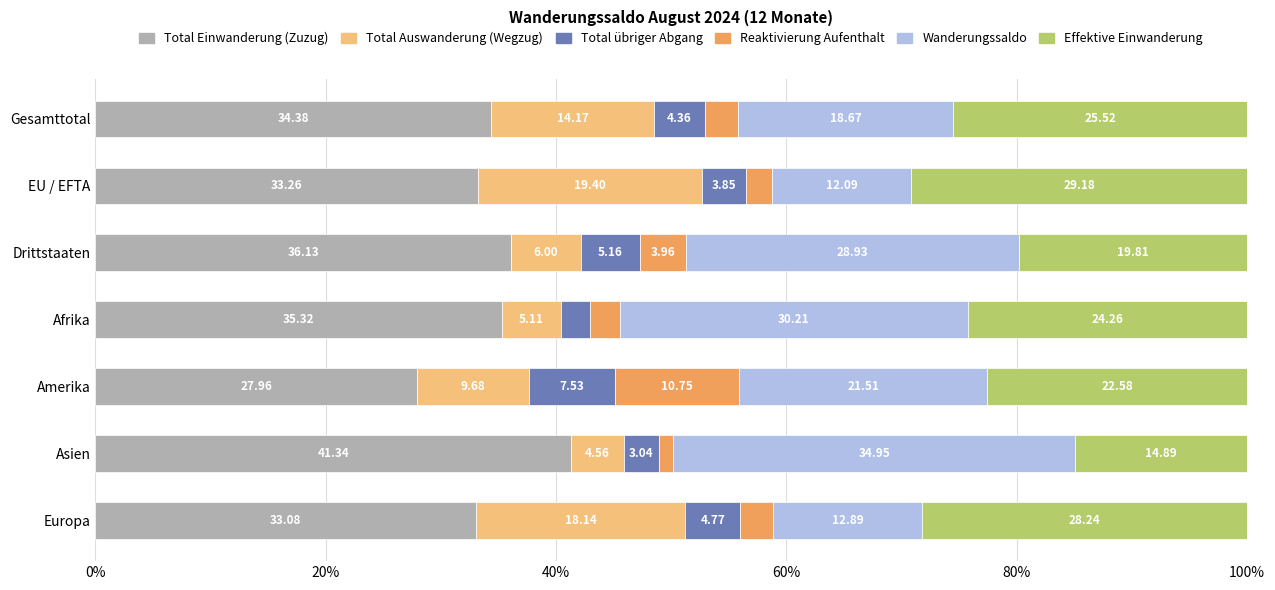

What is the sum of the Total Einwanderung (Zuzug) values at Drittstaaten and Gesamttotal?

70.5